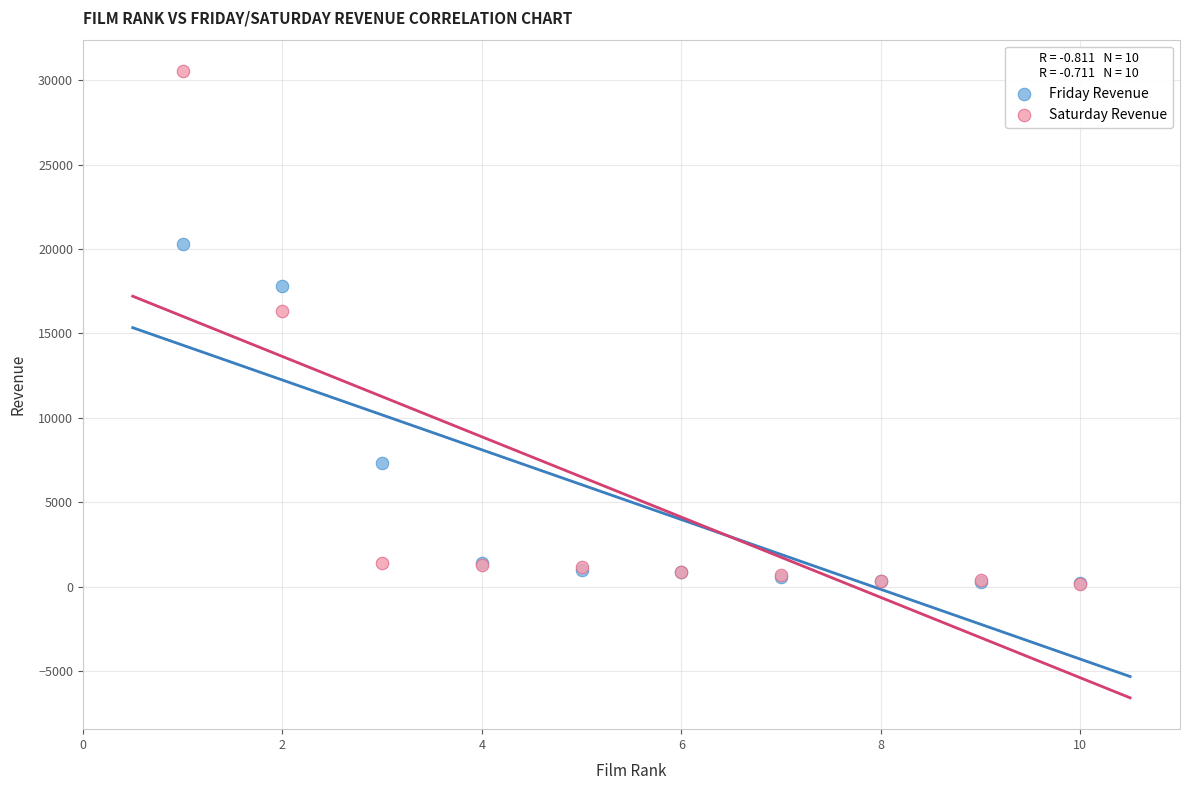

Which series contains the highest Y value?

Saturday Revenue